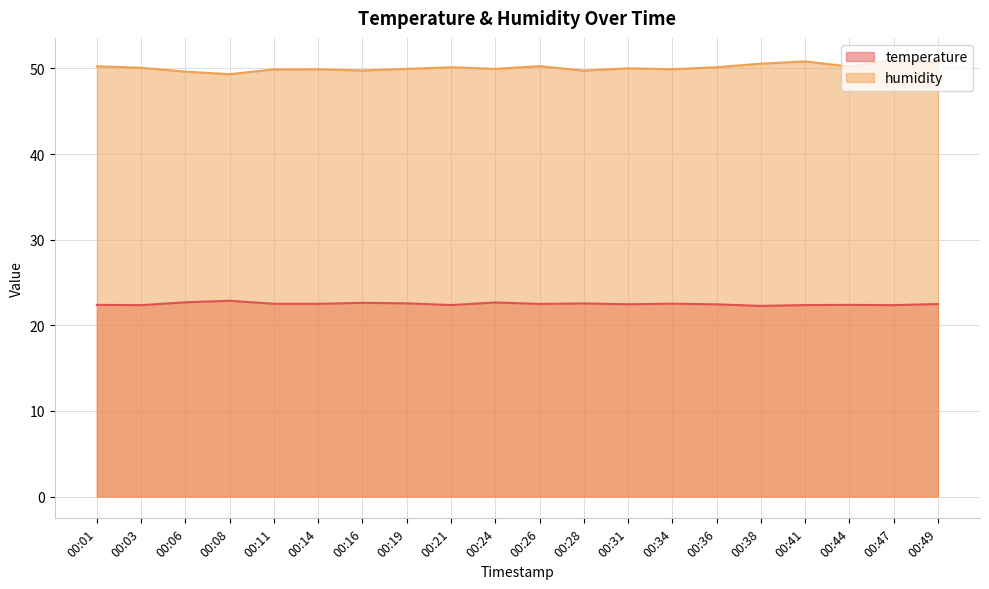

Reading right to left, transcribe all the data shown in this chart.

temperature: 22.5	22.4	22.4	22.4	22.3	22.4	22.5	22.4	22.6	22.5	22.7	22.4	22.6	22.6	22.5	22.5	22.9	22.7	22.4	22.4
humidity: 50.6	51.0	50.2	50.8	50.5	50.1	49.9	50.0	49.7	50.3	49.9	50.1	49.9	49.8	49.9	49.9	49.3	49.6	50.1	50.2